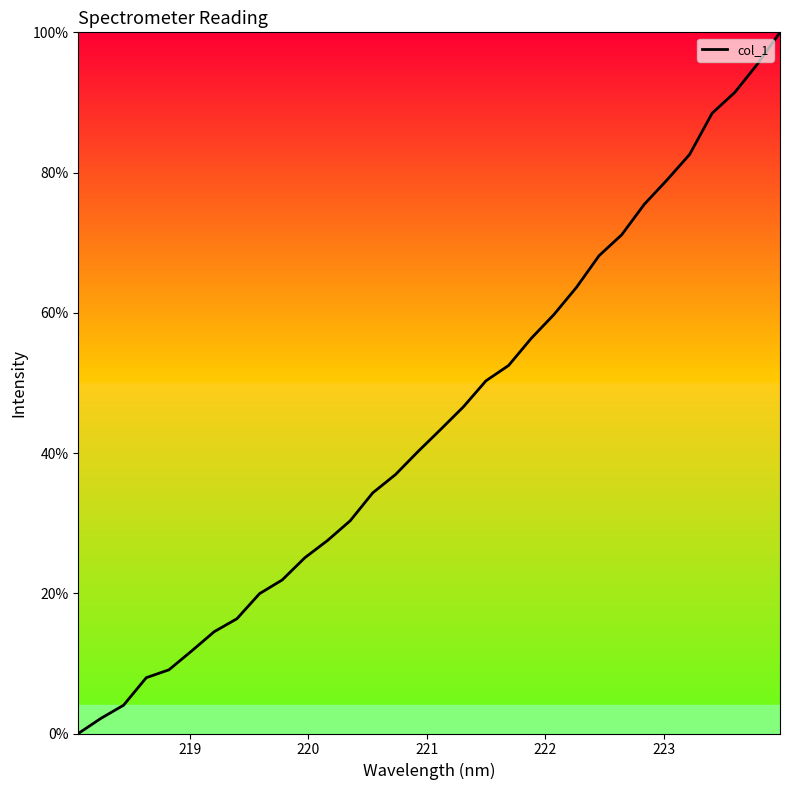

What is the difference between the maximum and minimum values?

100.0